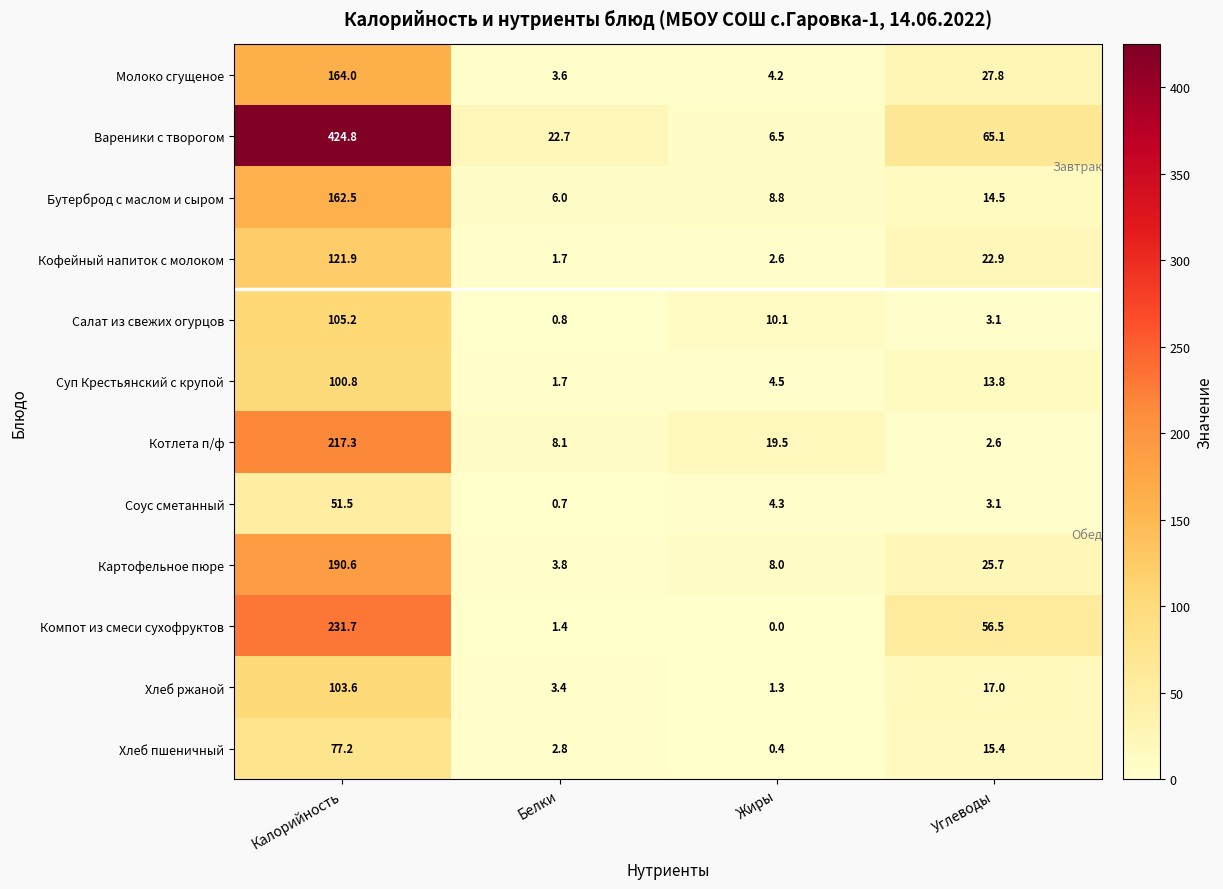

What is the maximum value for Салат из свежих огурцов?

105.2